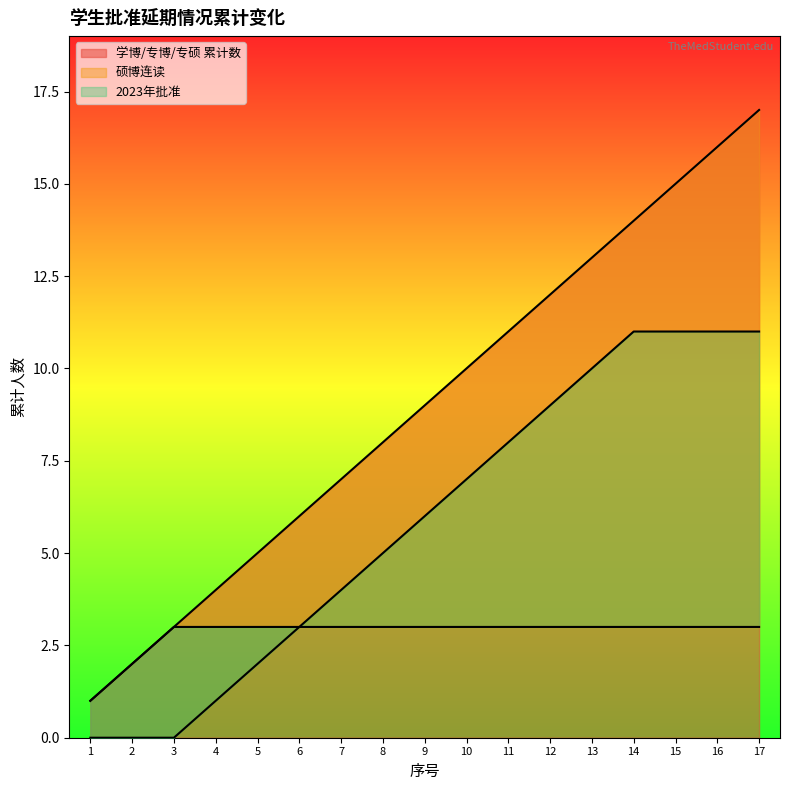

Reading left to right, list all the values displayed in this chart.

学博/专博/专硕 累计数: 1=1	2=2	3=3	4=4	5=5	6=6	7=7	8=8	9=9	10=10	11=11	12=12	13=13	14=14	15=15	16=16	17=17
硕博连读: 1=1	2=2	3=3	4=3	5=3	6=3	7=3	8=3	9=3	10=3	11=3	12=3	13=3	14=3	15=3	16=3	17=3
2023年批准: 1=0	2=0	3=0	4=1	5=2	6=3	7=4	8=5	9=6	10=7	11=8	12=9	13=10	14=11	15=11	16=11	17=11